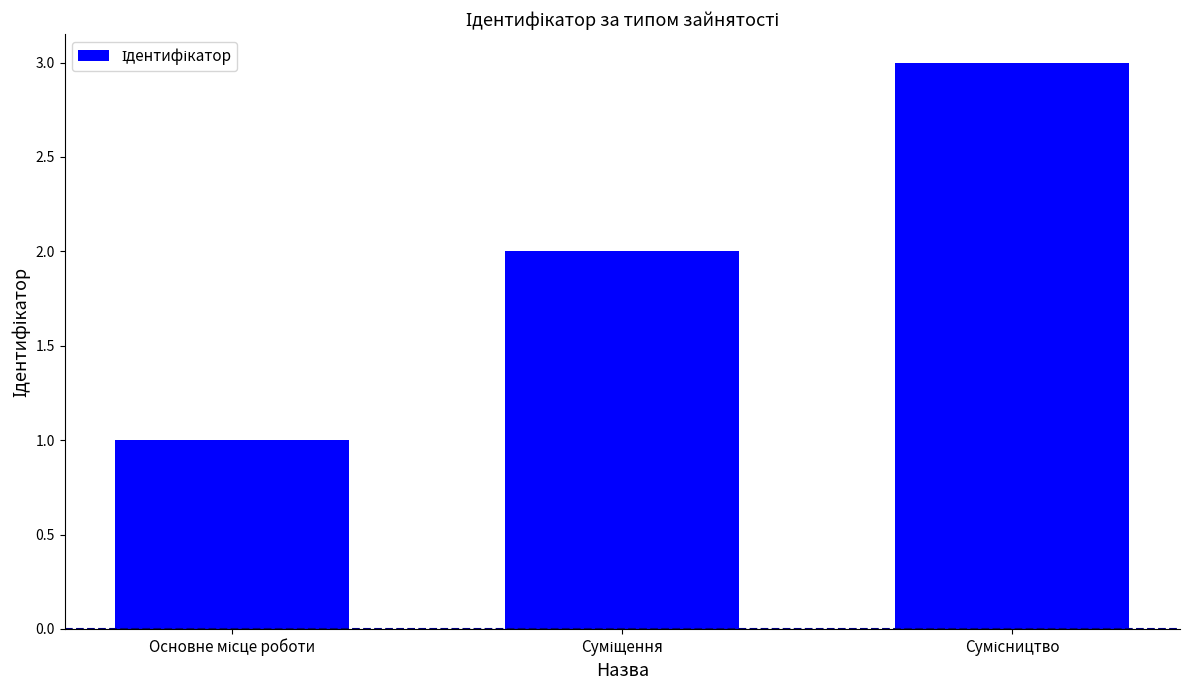

What is the maximum value shown in the chart?

3